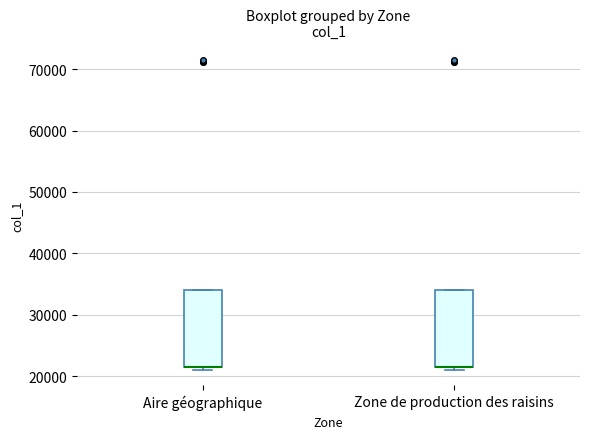

Where is the lower edge of the box for Zone de production des raisins on the y-axis? The values are not printed on the chart, so give them approximately, as read against the axis.

21000